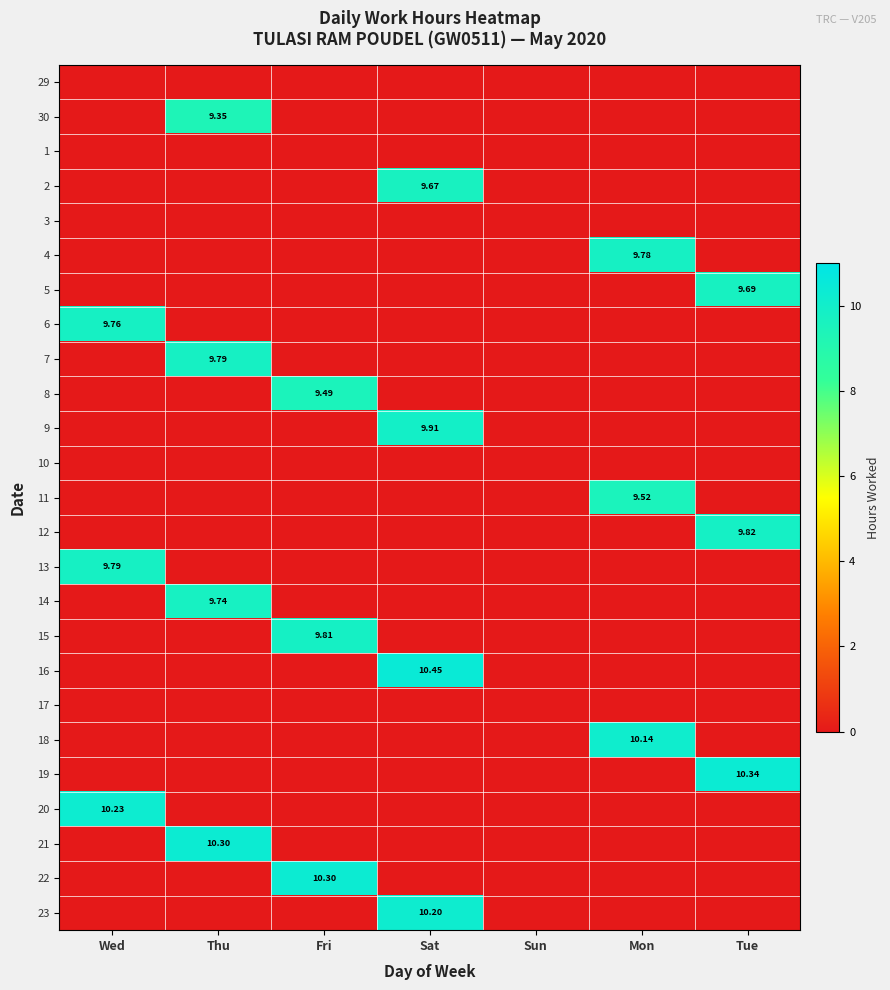

What is the difference between the maximum and minimum values in the 2 series?

9.7